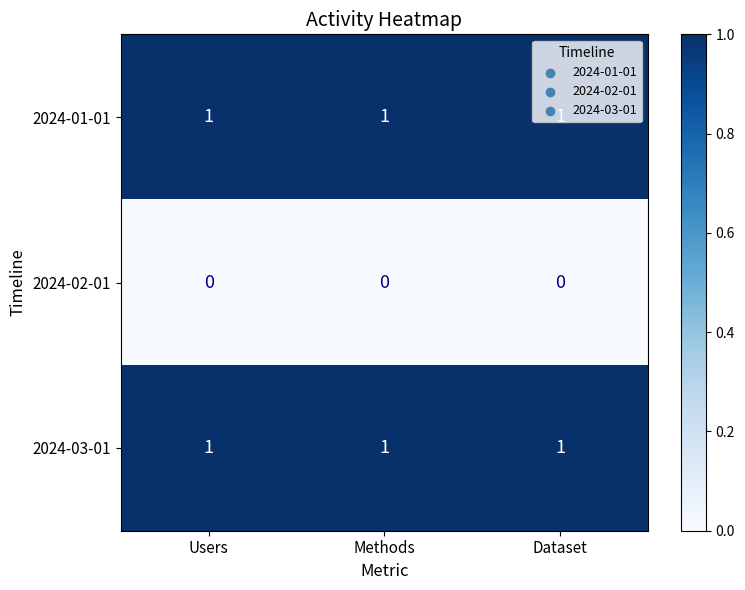

At how many categories does at least one series exceed 0?

3